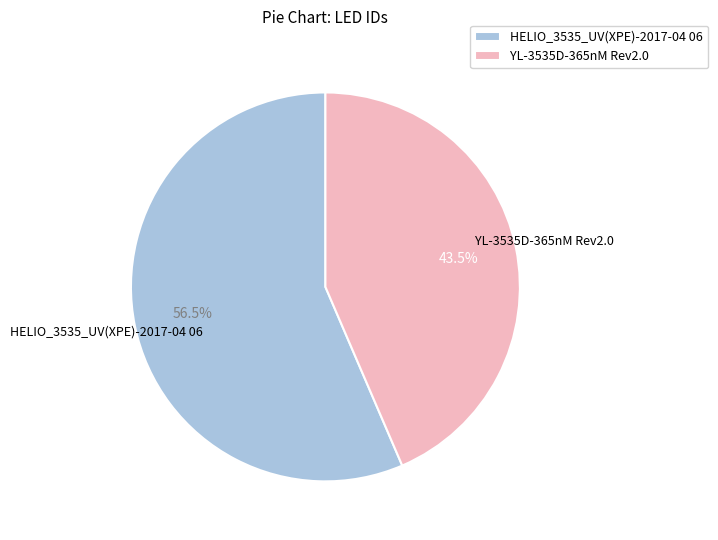

Which slice is the largest?

HELIO_3535_UV(XPE)-2017-04 06